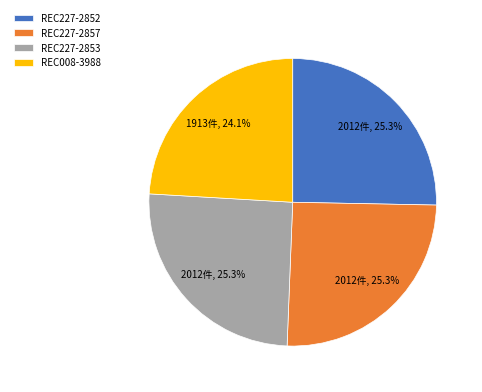

Approximately how many times larger is the value at REC008-3988 compared to REC227-2853?

1.0